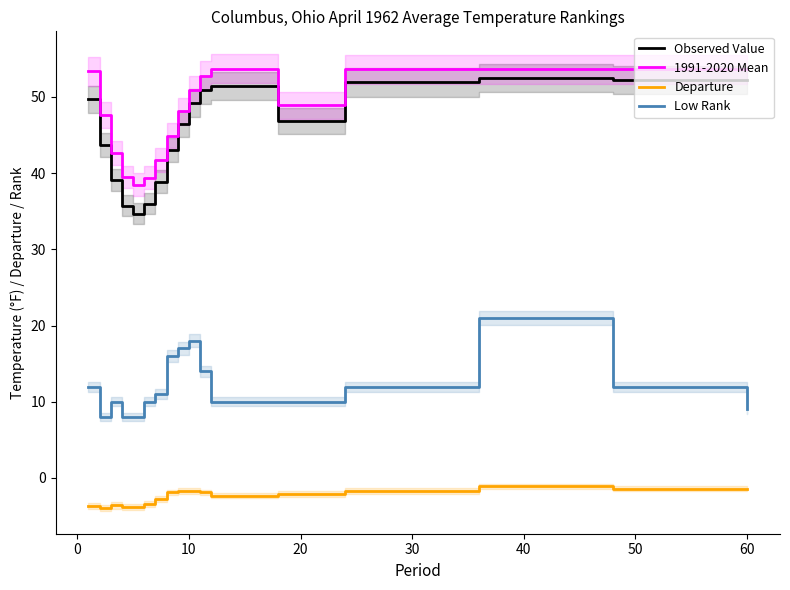

Which series has the widest spread of values?

Observed Value